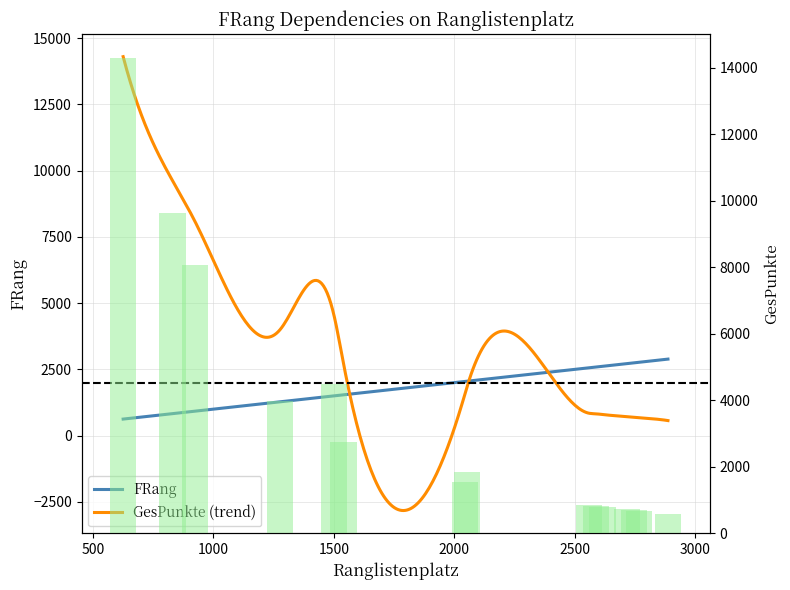

The value at 2053 is 1829. True or false?

True